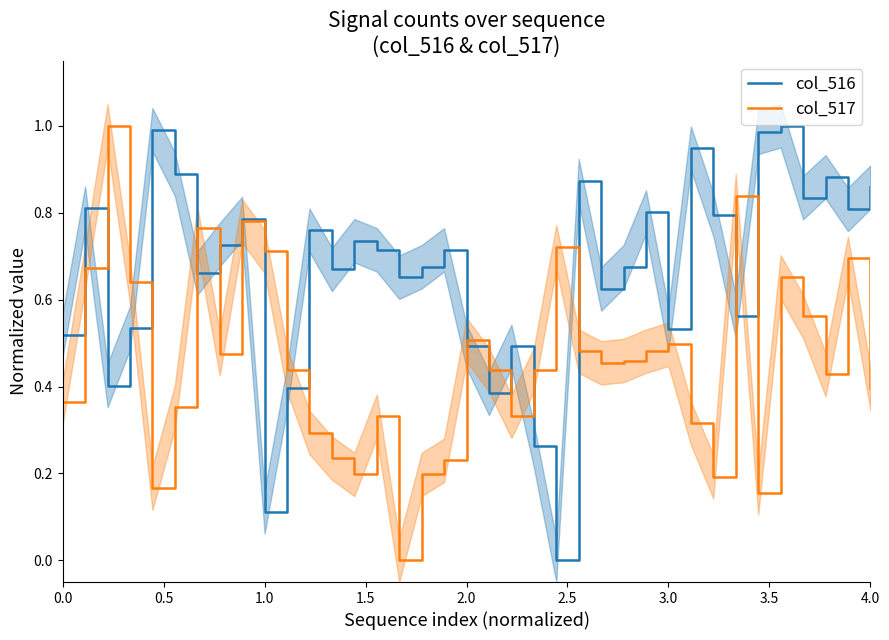

How many interior local valleys does the col_516 series have?

12